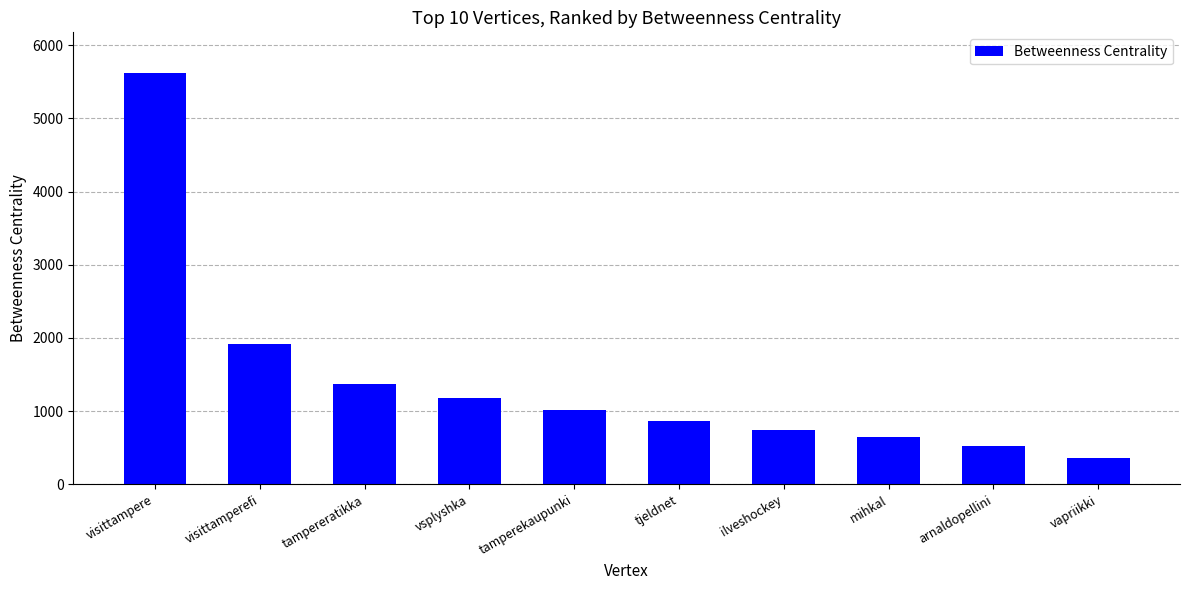

List the labels in order of value, largest first.

visittampere, visittamperefi, tampereratikka, vsplyshka, tamperekaupunki, tjeldnet, ilveshockey, mihkal, arnaldopellini, vapriikki